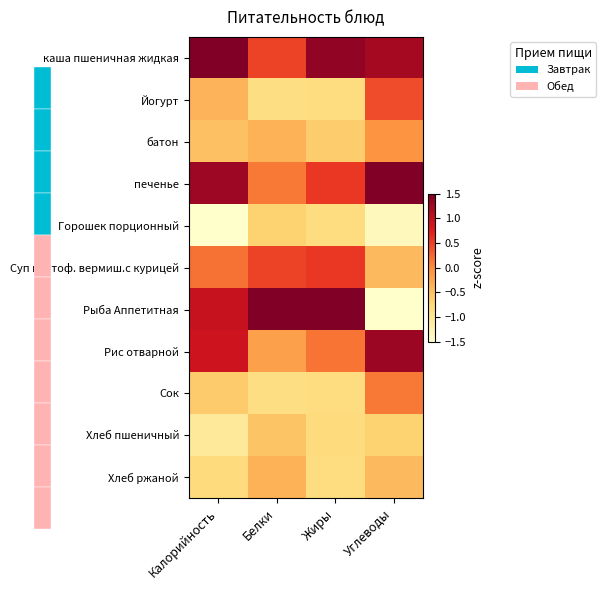

How many values in the печенье series are below 1?

2